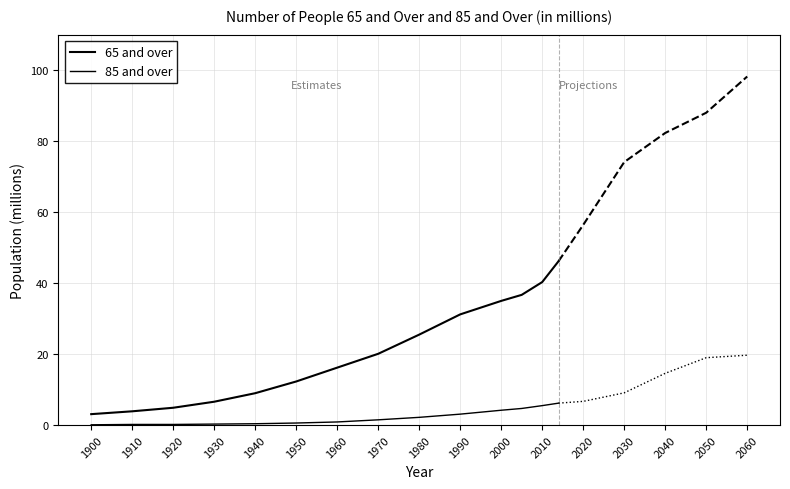

Which series has the largest total across all categories?

65 and over